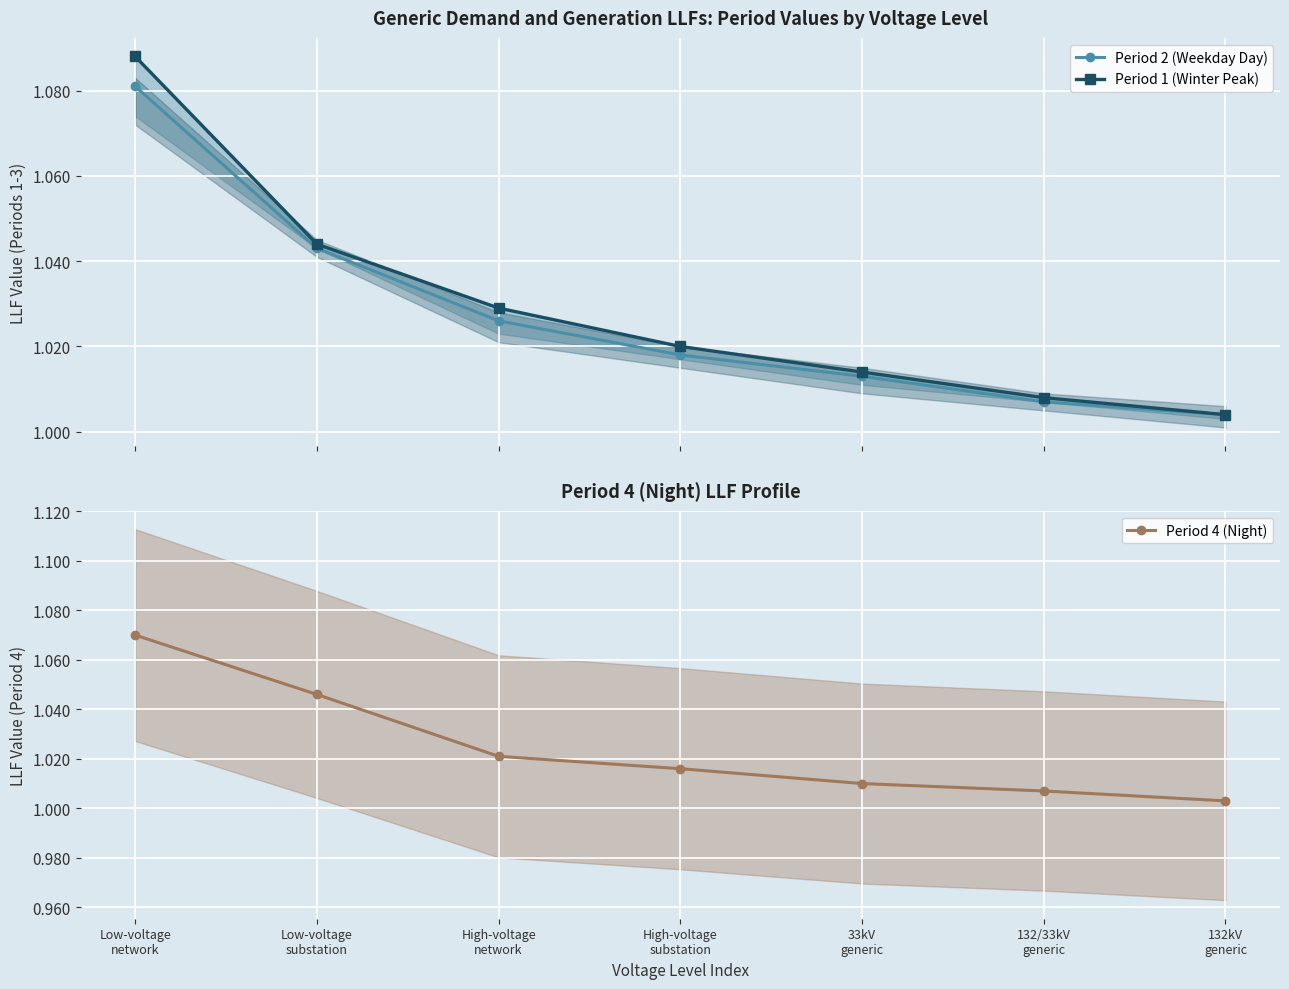

Reading left to right, list all the values displayed in this chart.

Period 2 (Weekday Day): 1.1	1.0	1.0	1.0	1.0	1.0	1.0
Period 1 (Winter Peak): 1.1	1.0	1.0	1.0	1.0	1.0	1.0
Period 4 (Night): 1.1	1.0	1.0	1.0	1.0	1.0	1.0